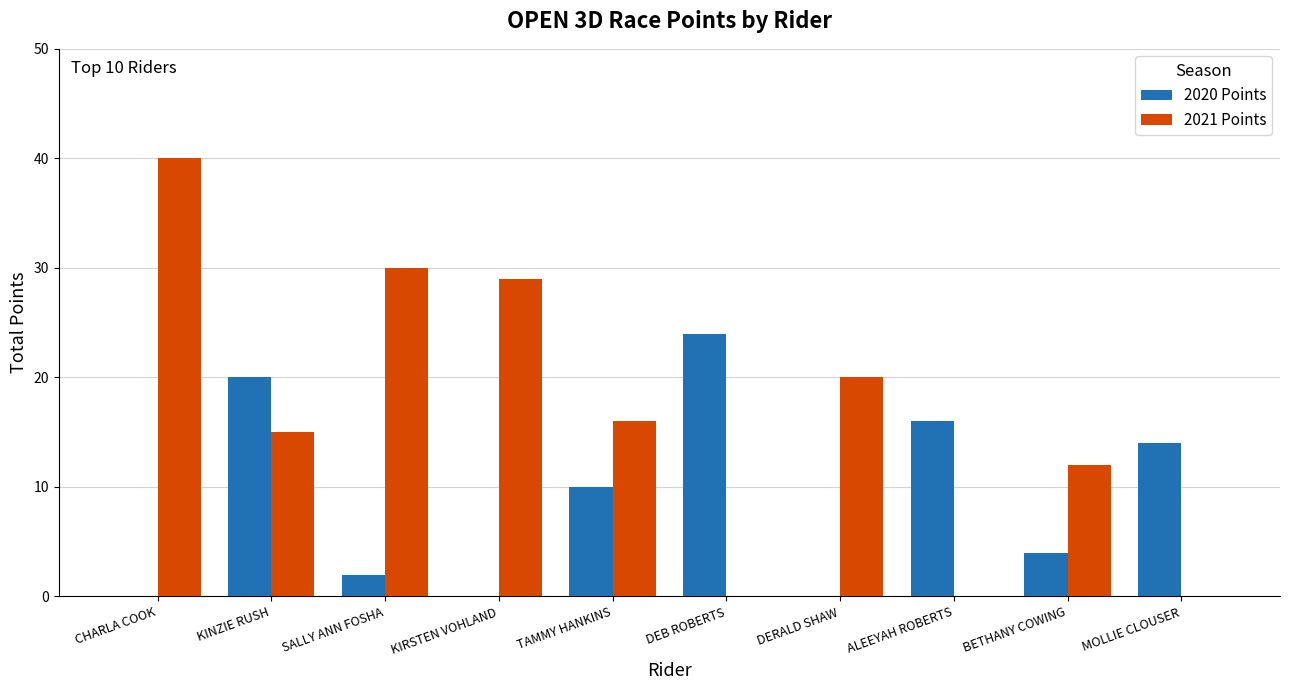

The value of 2021 Points at CHARLA COOK is 40. True or false?

True